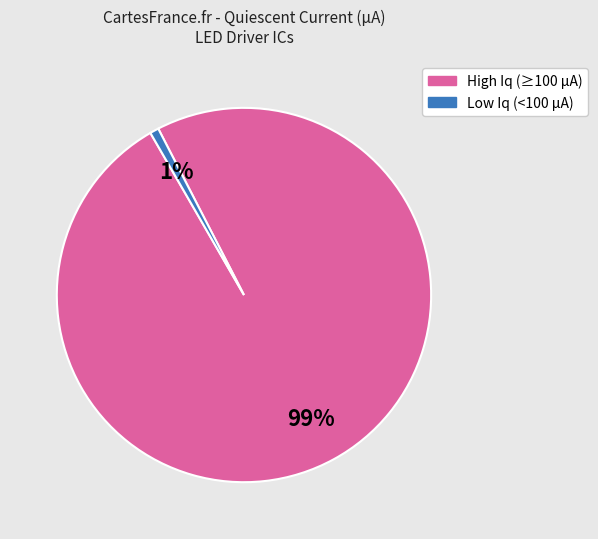

To the nearest percent, what is the difference between the largest and smallest slice percentages?

98%